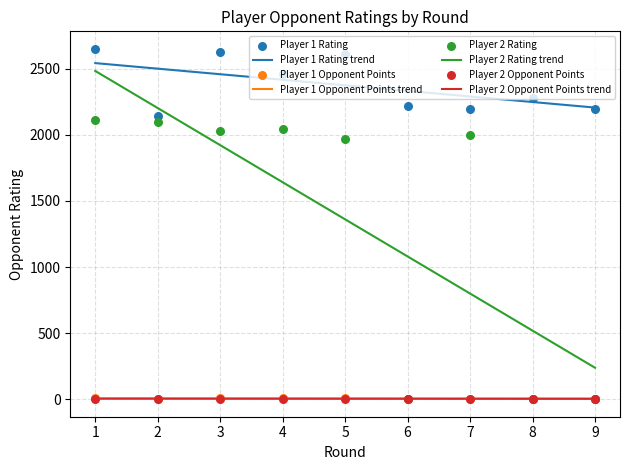

Which series has the largest total across all categories?

Player 1 Rating